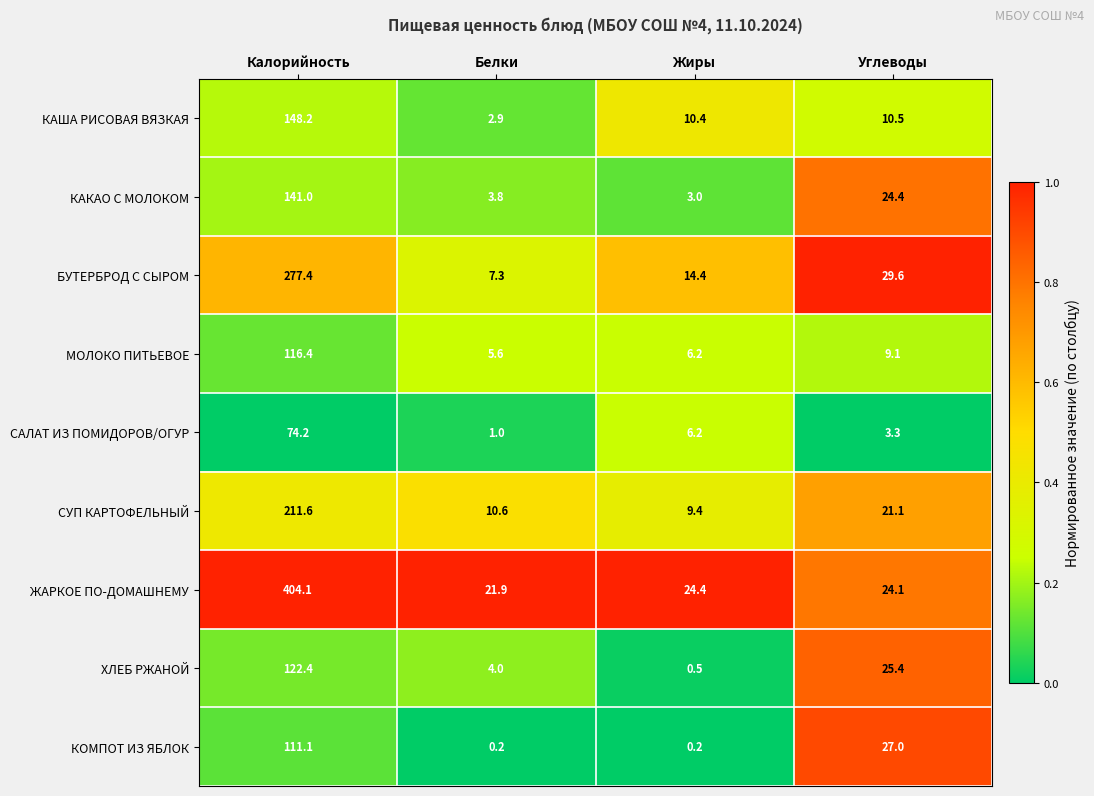

What is the difference between the highest and lowest values at Калорийность?

329.9